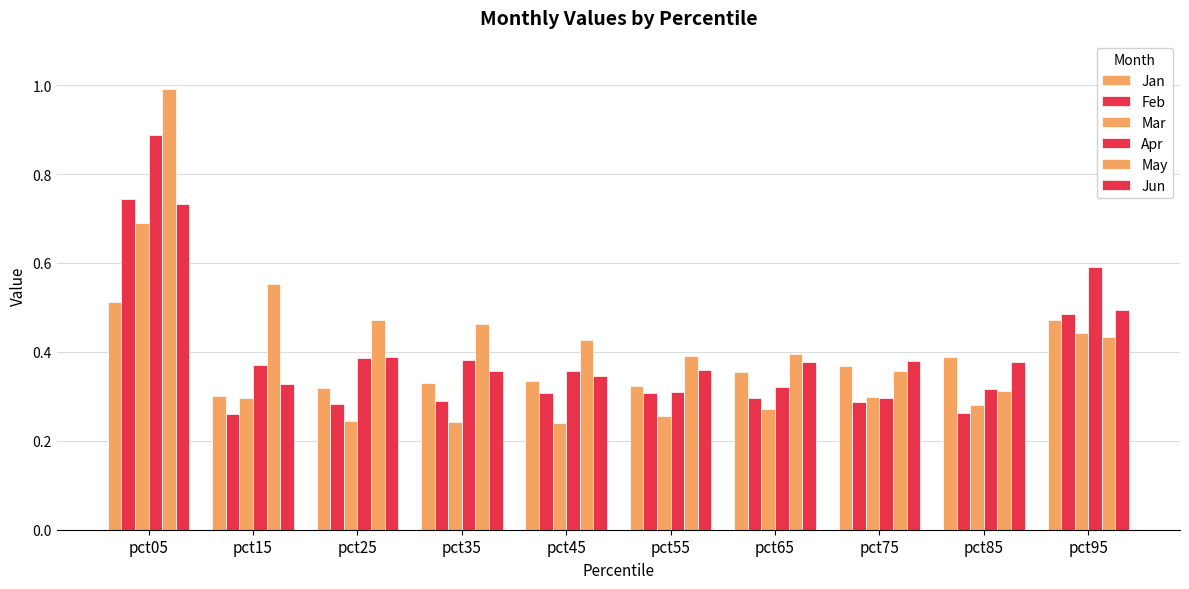

Which series has the widest spread of values?

May